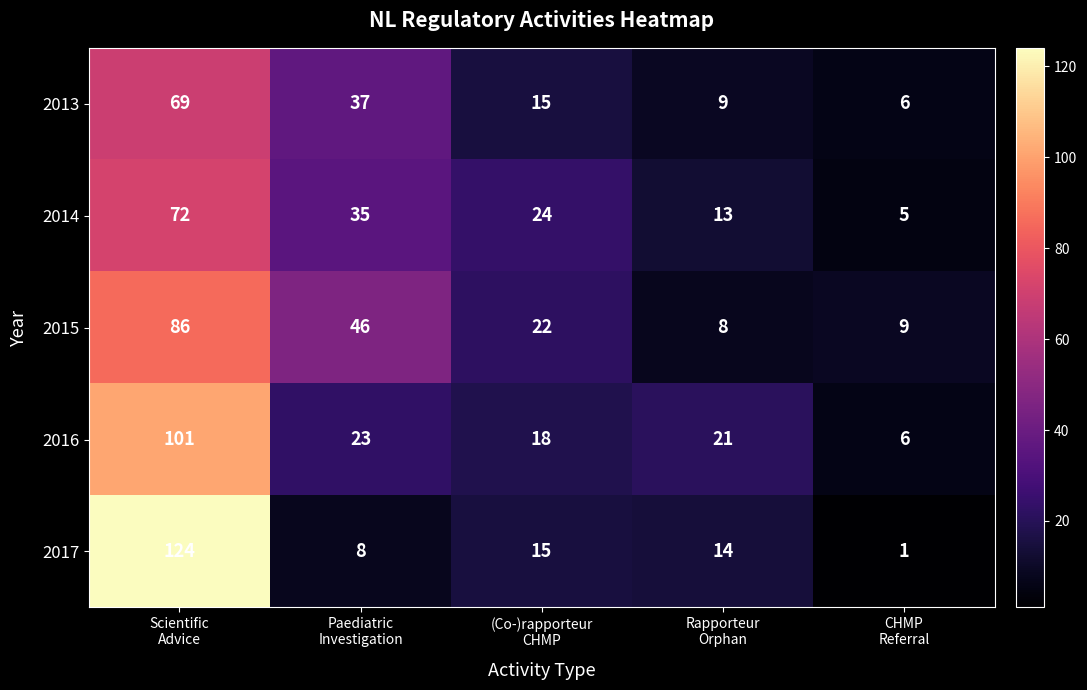

How many series are shown in this chart?

5